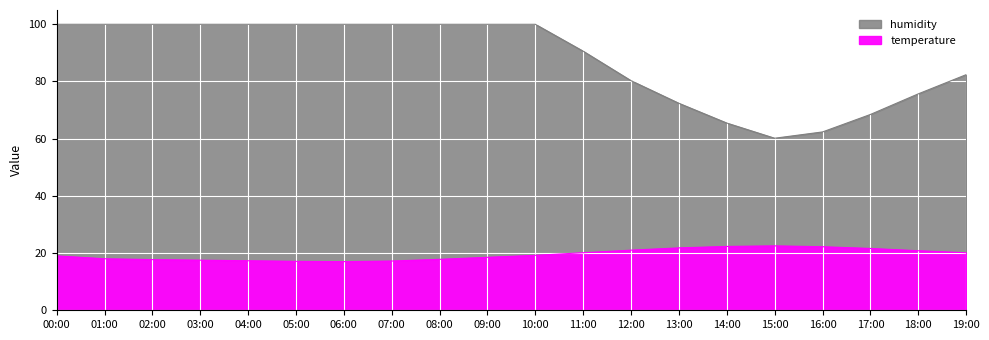

Rank the series by their maximum value, from highest to lowest.

humidity, temperature